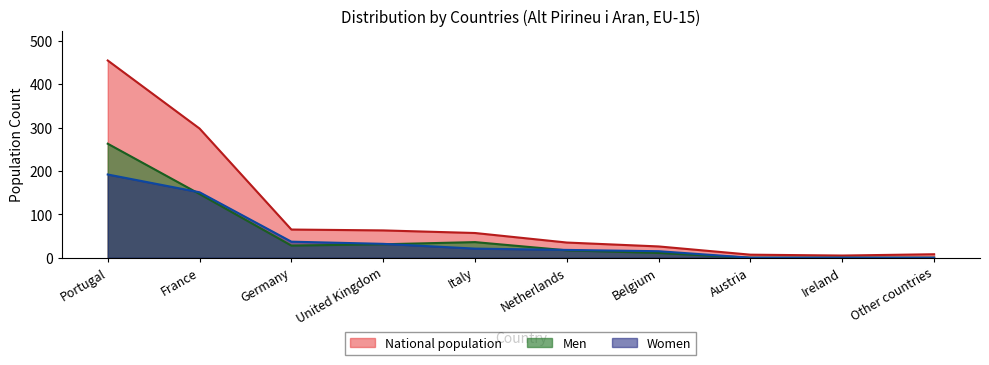

At which category is the sum across all series the highest?

Portugal